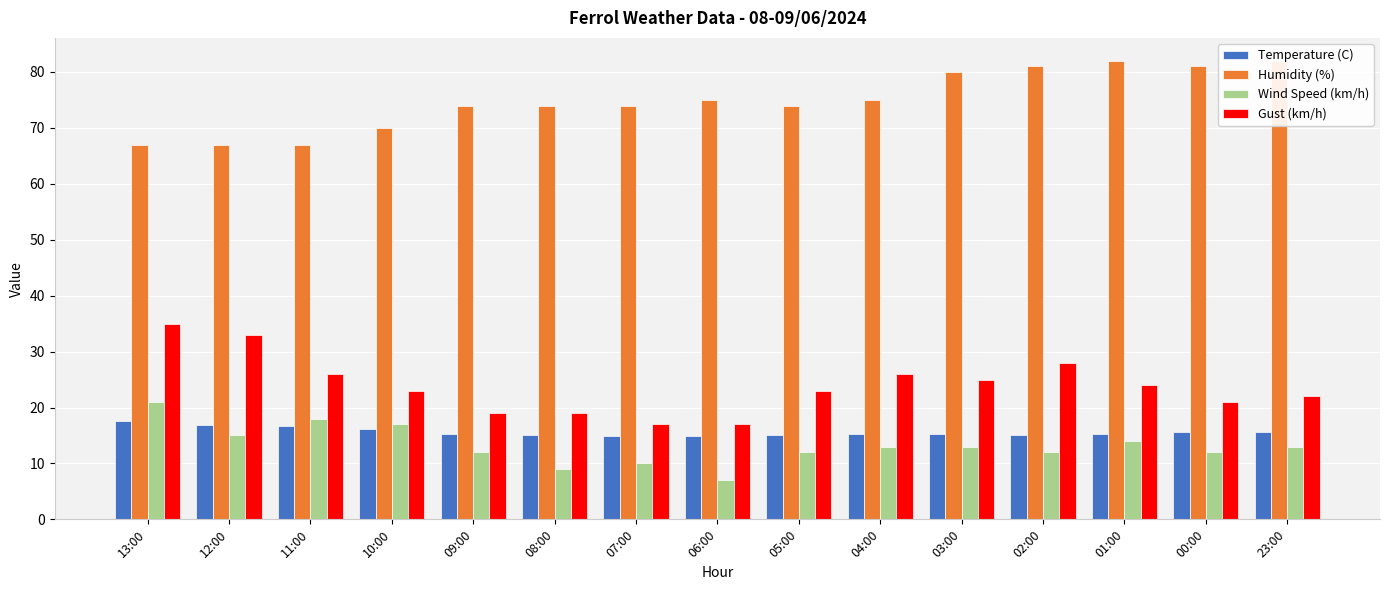

Which series changed the most between 08:00 and 04:00?

Gust (km/h)